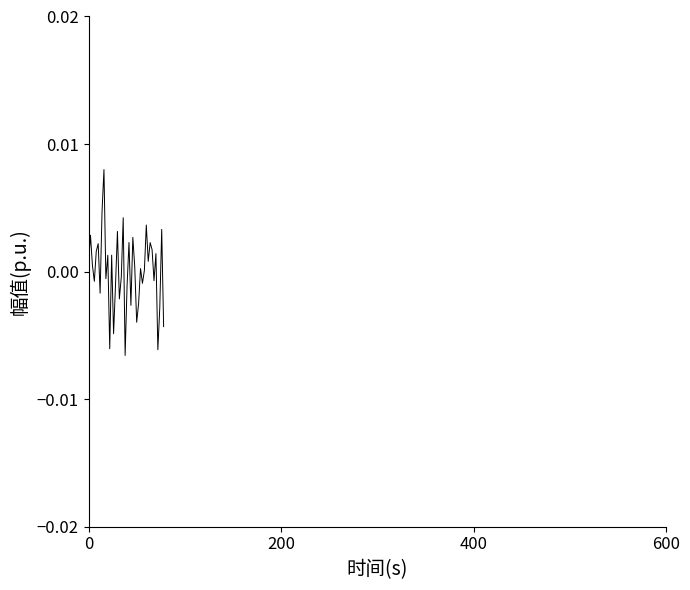

How many distinct data groups are displayed?

1